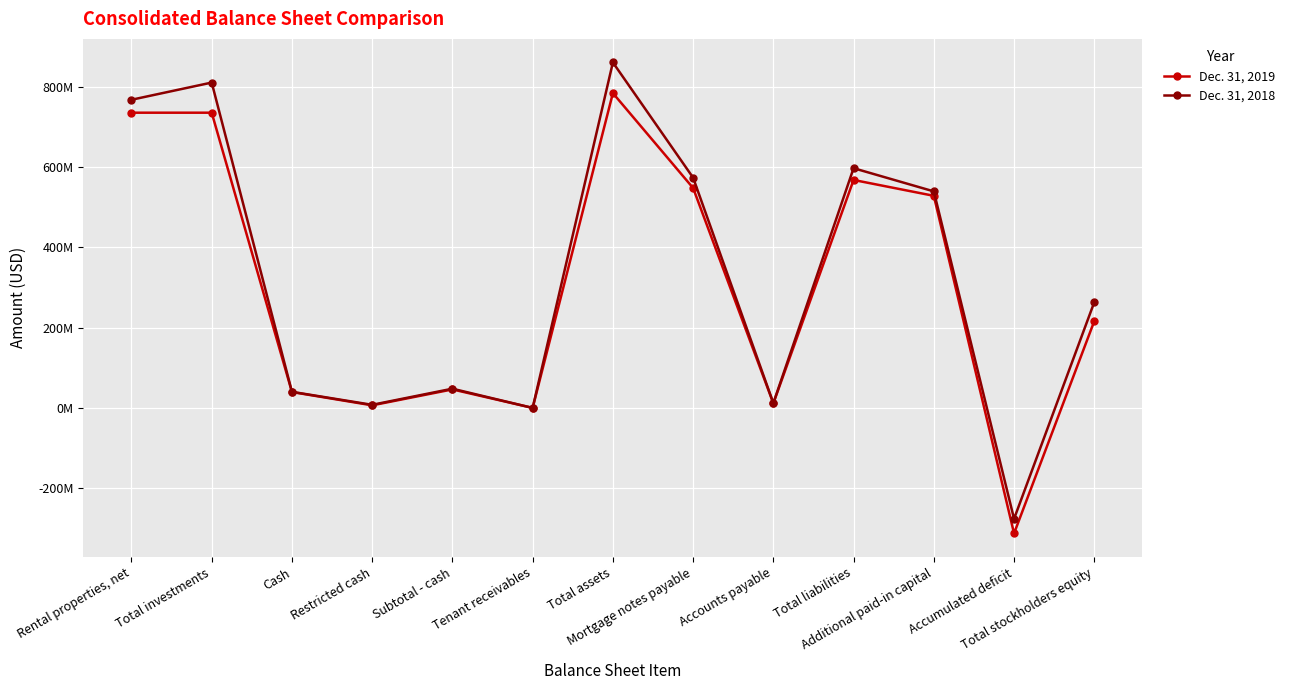

Count the number of data series in this chart.

2